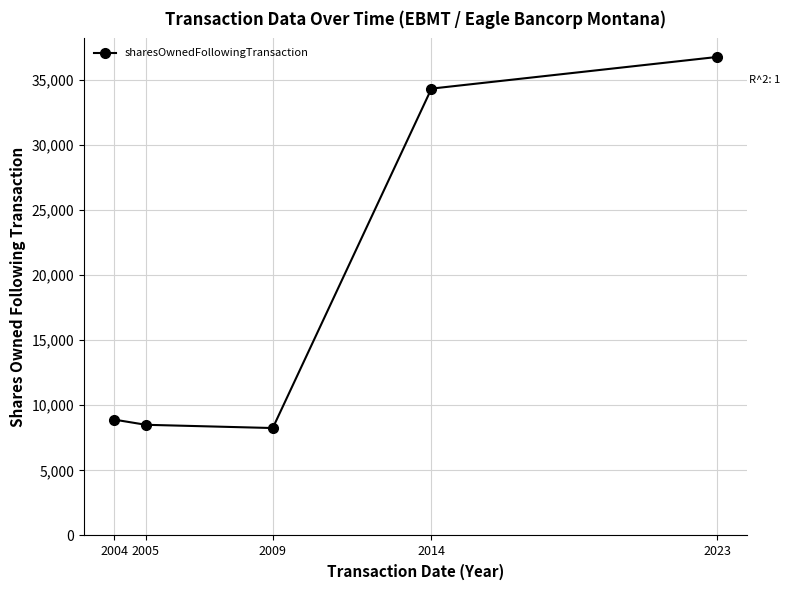

At which label is the value closest to 22496?

2014